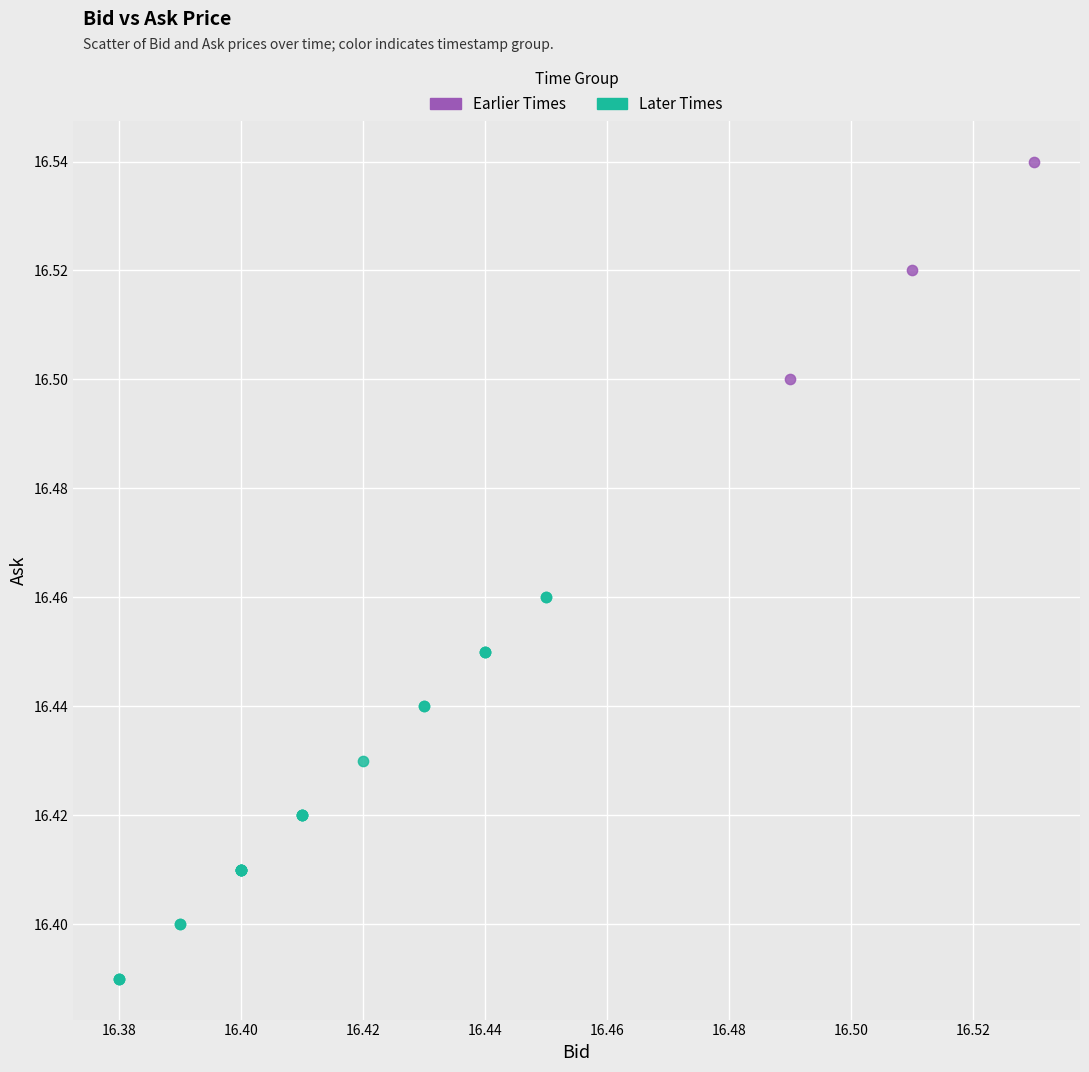

Which series has the largest Y range (max minus min)?

Later Times